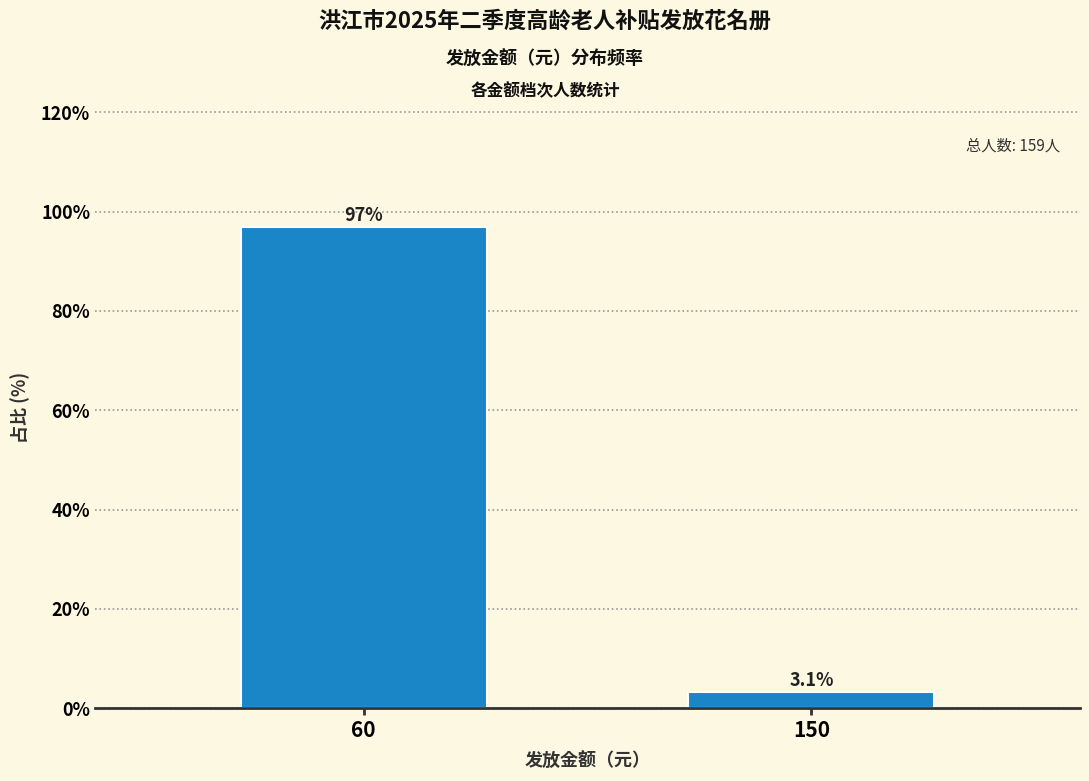

Reading left to right, transcribe all the data shown in this chart.

96.9	3.1